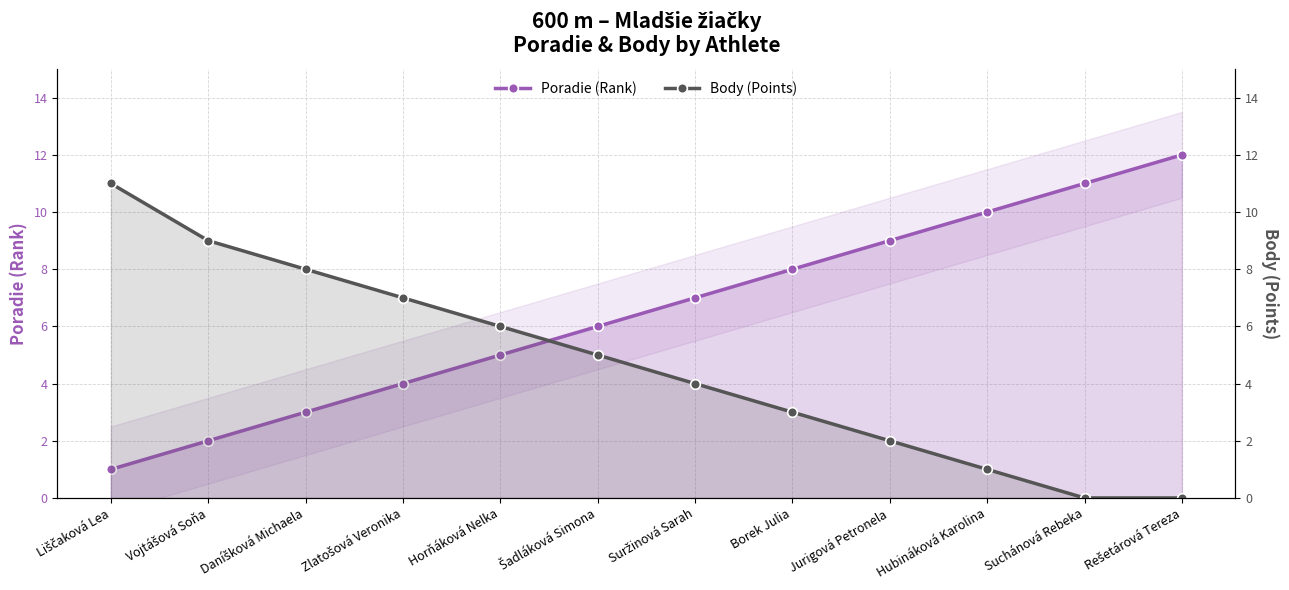

The value of Body (Points) at Zlatošová Veronika is 7. True or false?

True